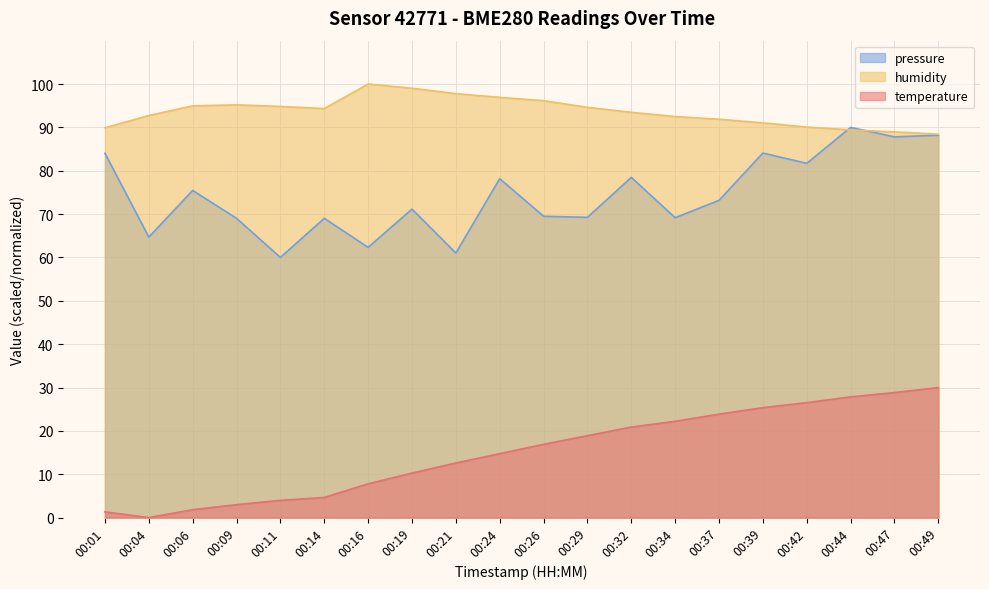

How many interior local valleys does the humidity series have?

1